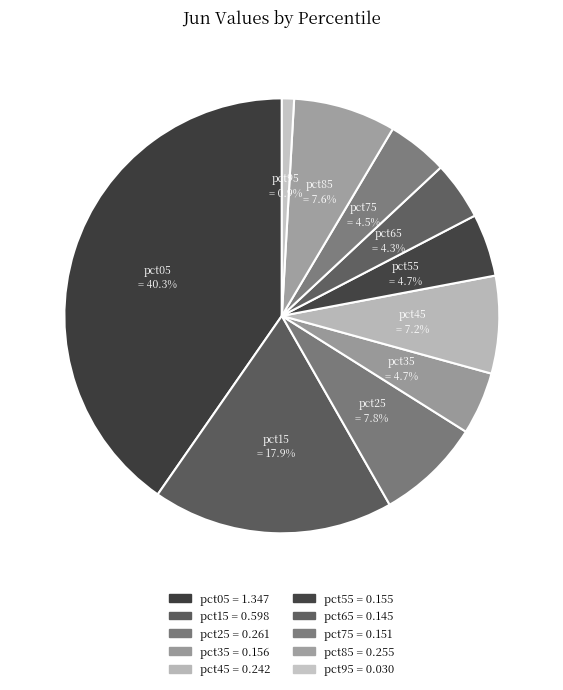

Combined, do pct35 and pct15 account for over 50%?

No